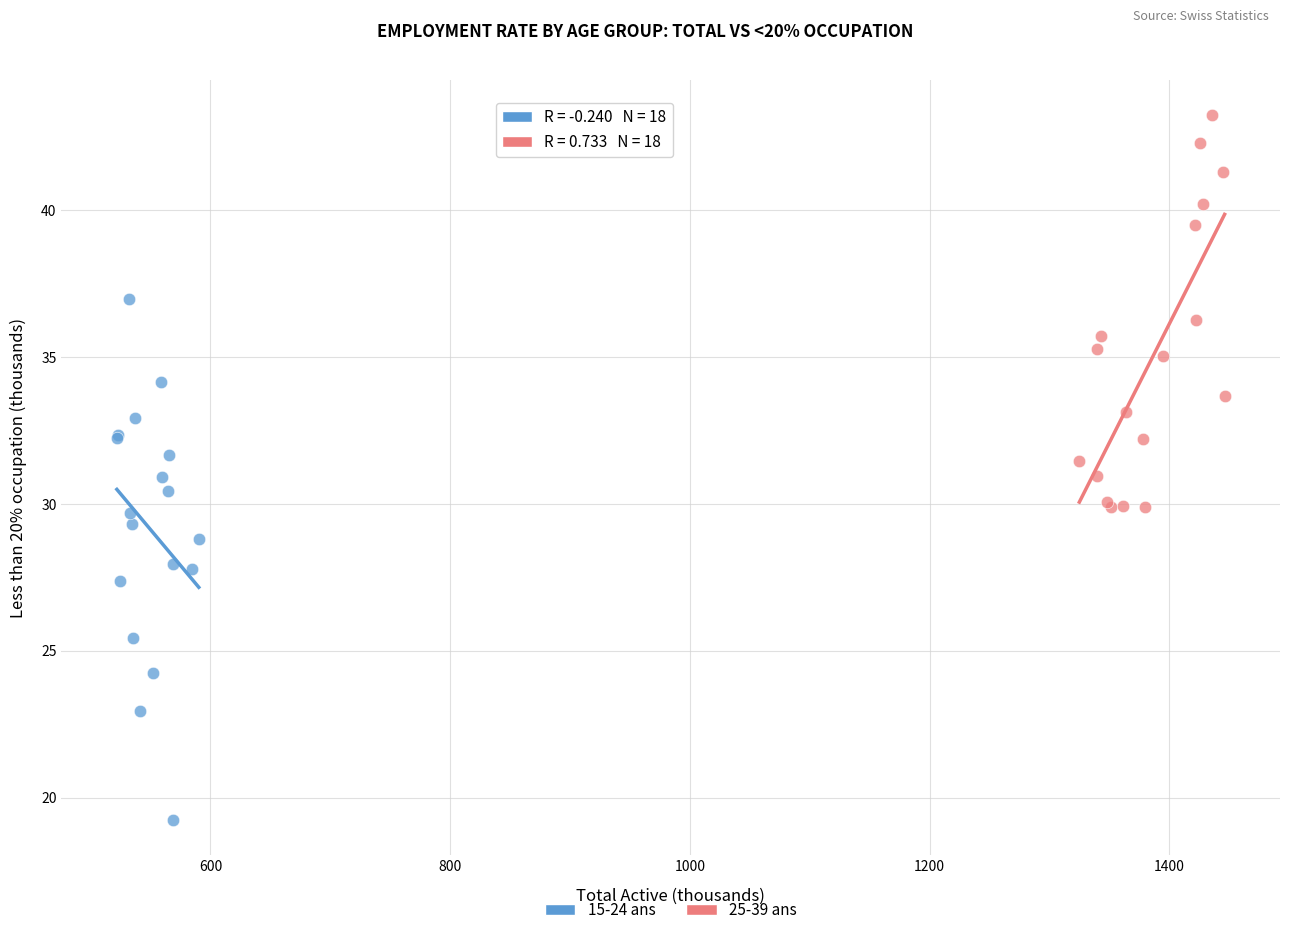

What are all the series names shown in the legend?

15-24 ans, 25-39 ans